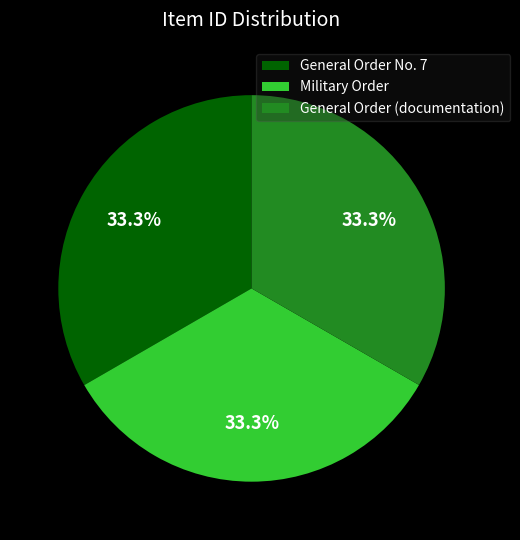

To the nearest percent, what is the average slice percentage?

33%